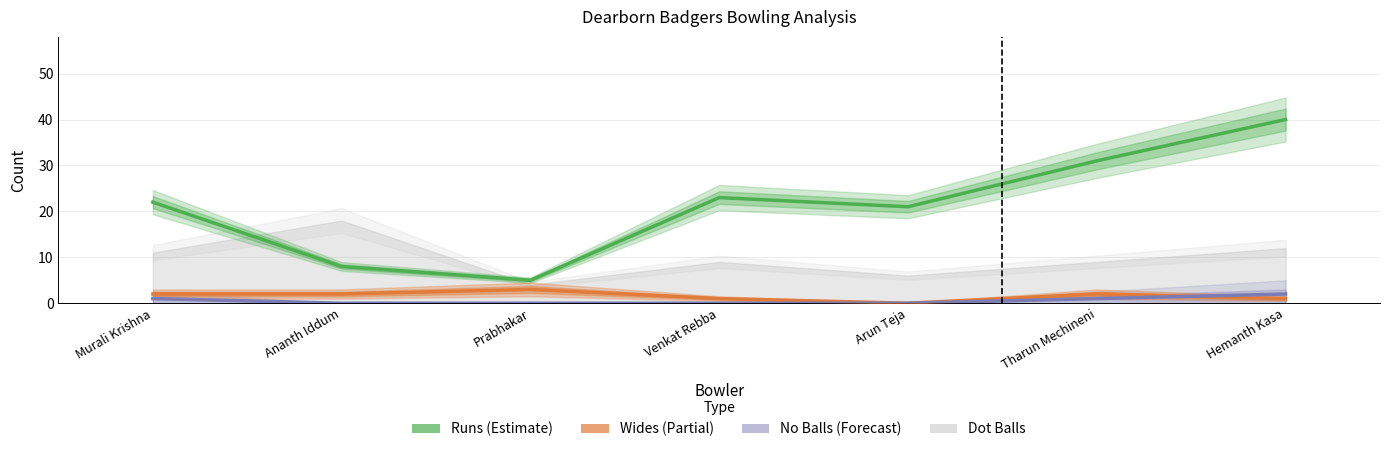

How many lines are shown in the chart?

3